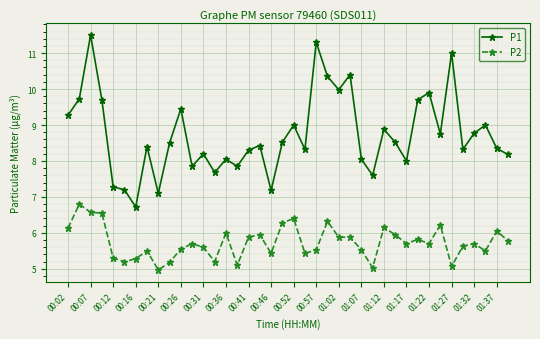

At how many categories does at least one series exceed 7?

39